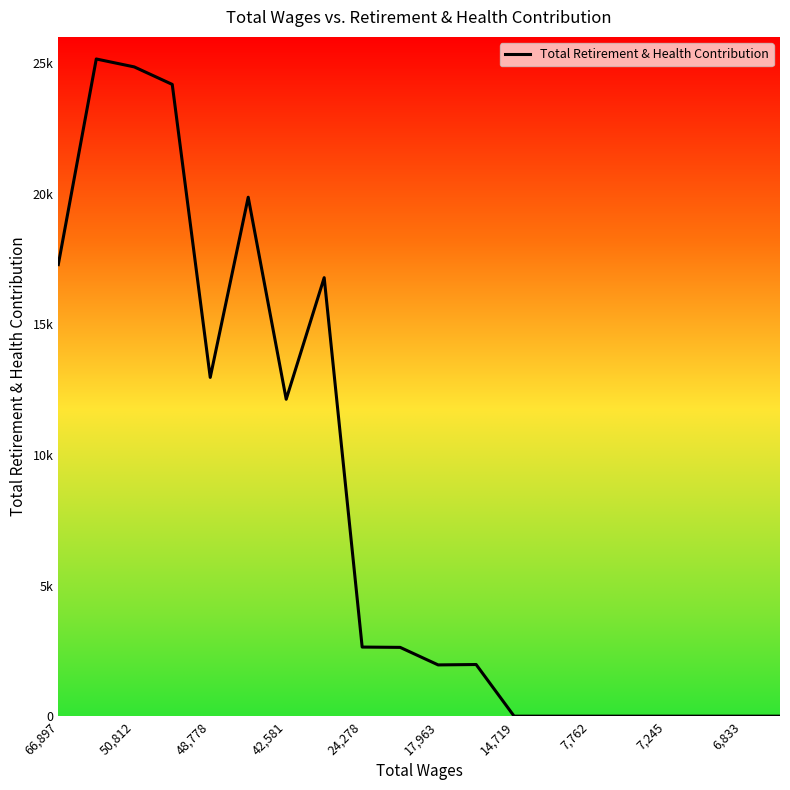

Is this an area chart (filled region under the line)?

No